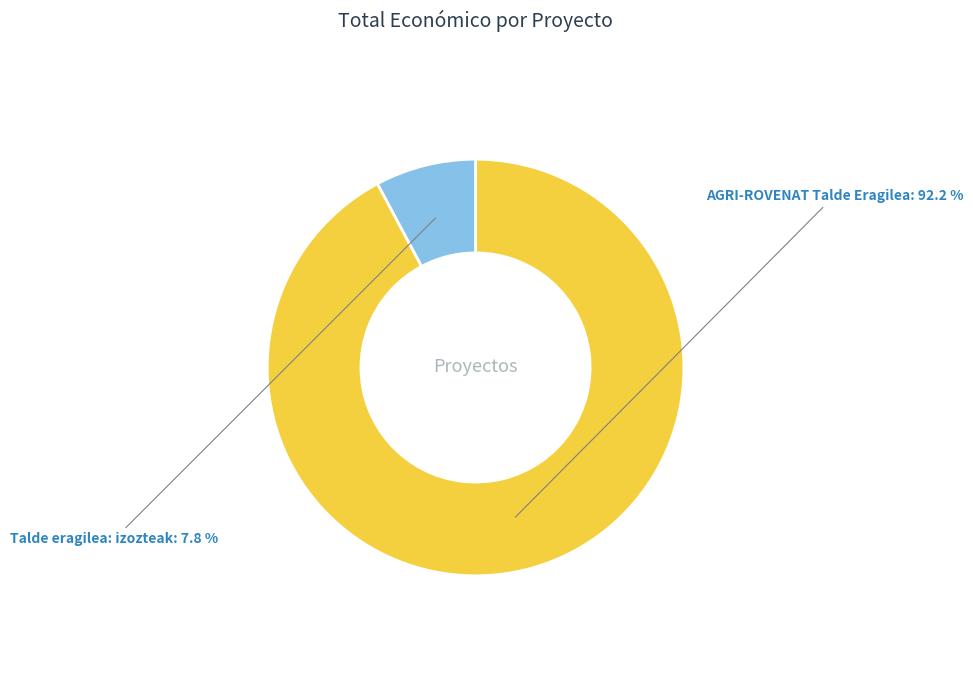

Is there a majority slice in this chart?

Yes